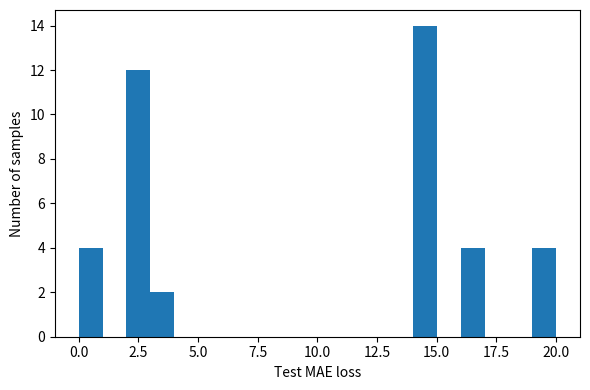

Around what value on the x-axis is the tallest bar? Give the approximate position of its centre, as read against the axis.

14.5